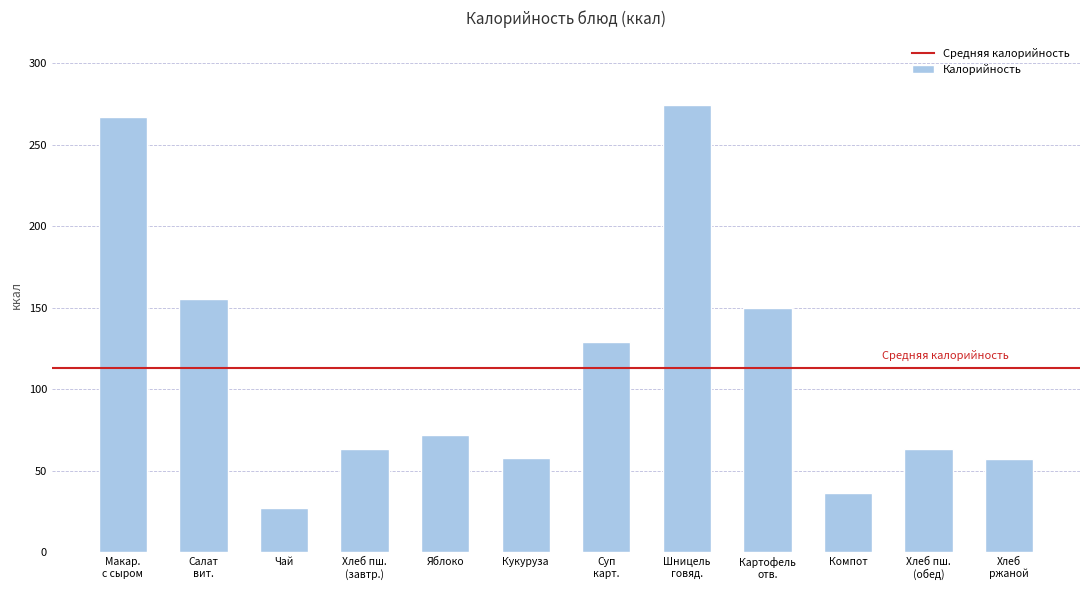

The chart shows a value of 58.0 at Кукуруза. True or false?

True